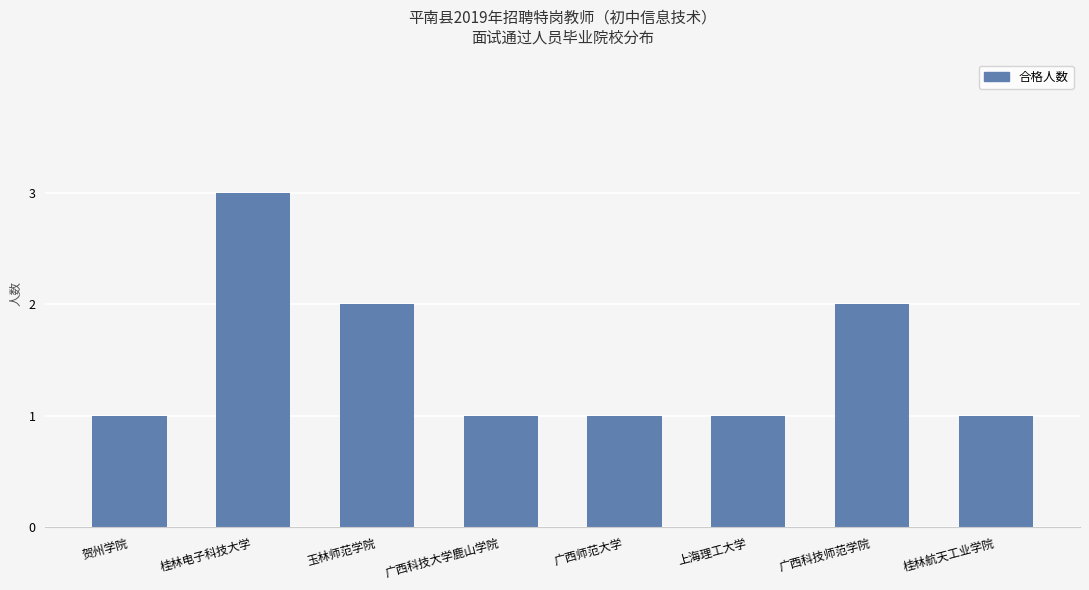

Is it true that the value at 广西师范大学 is 1?

True